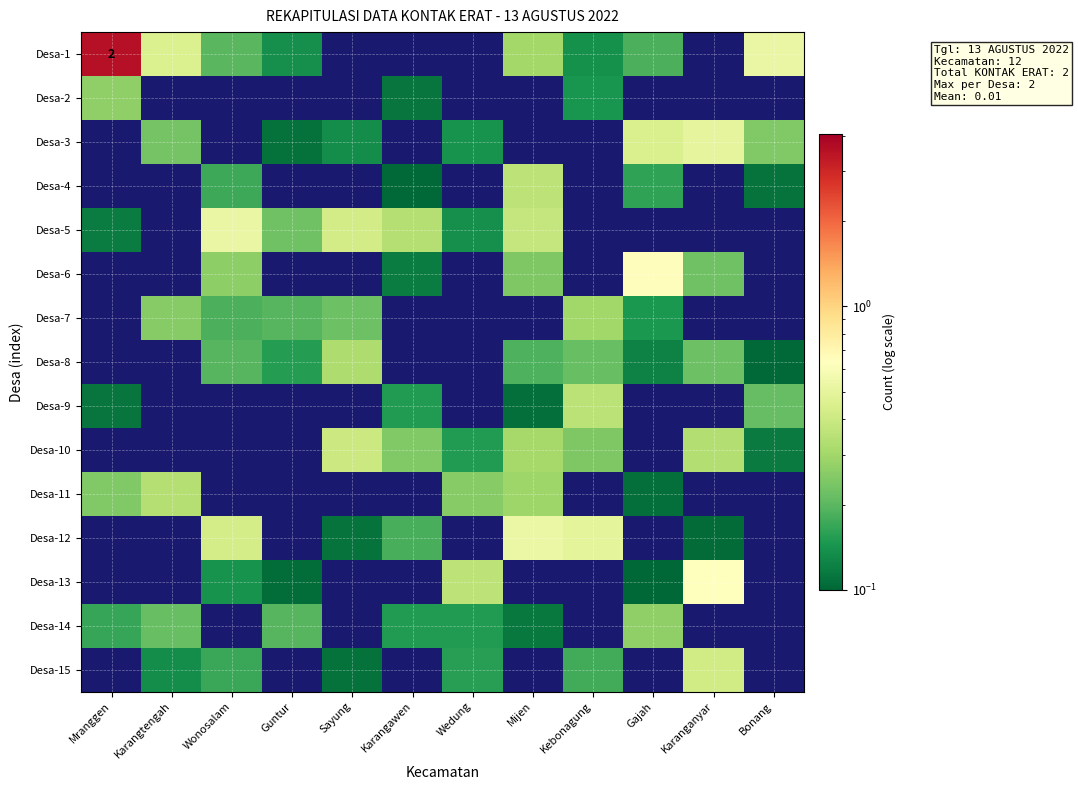

Between Kebonagung and Karangawen, which is larger?

Kebonagung